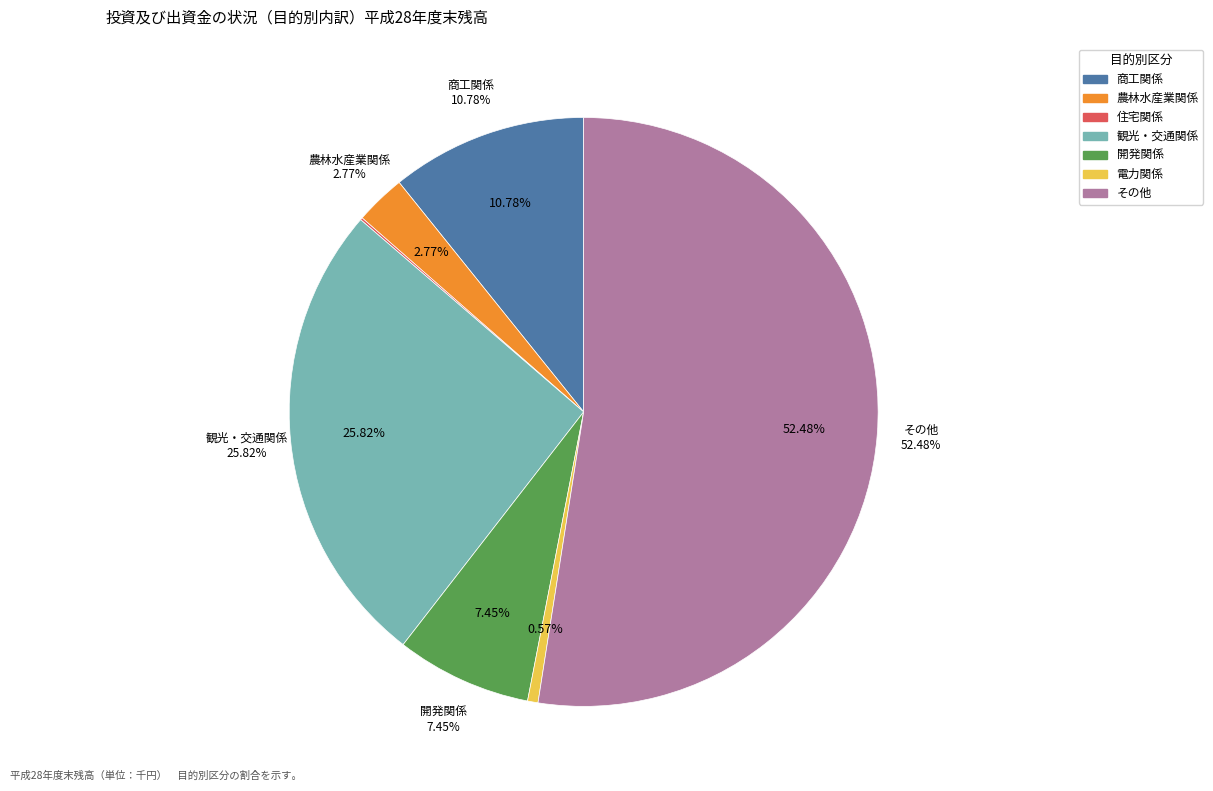

True or false: 観光・交通関係 accounts for 17% of the total.

False